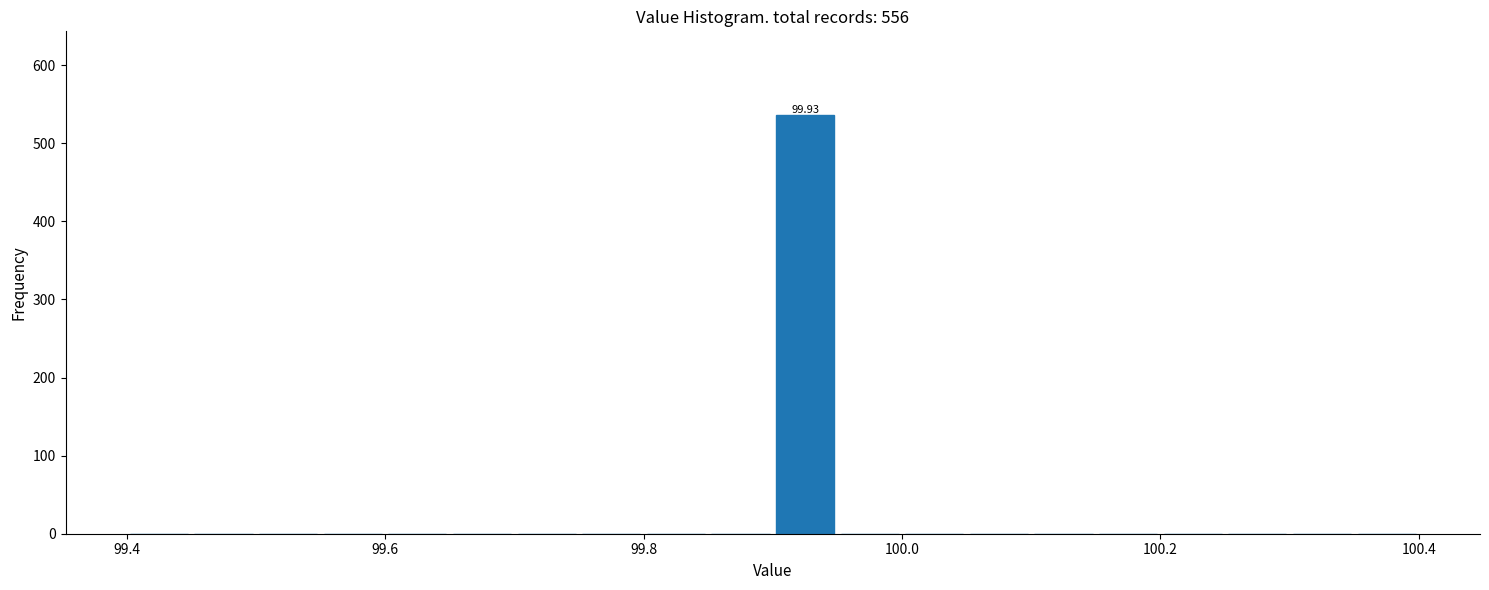

Around what value on the x-axis is the tallest bar? Give the approximate position of its centre, as read against the axis.

99.92